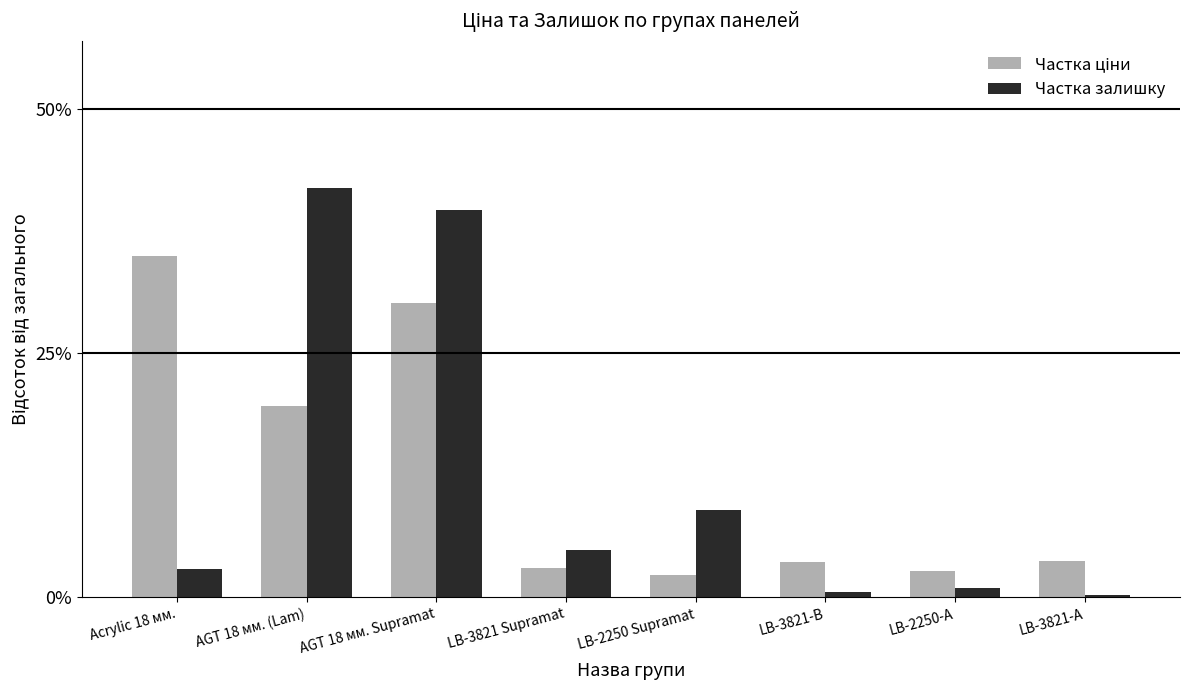

What is the average value of the Частка залишку series?

12.5